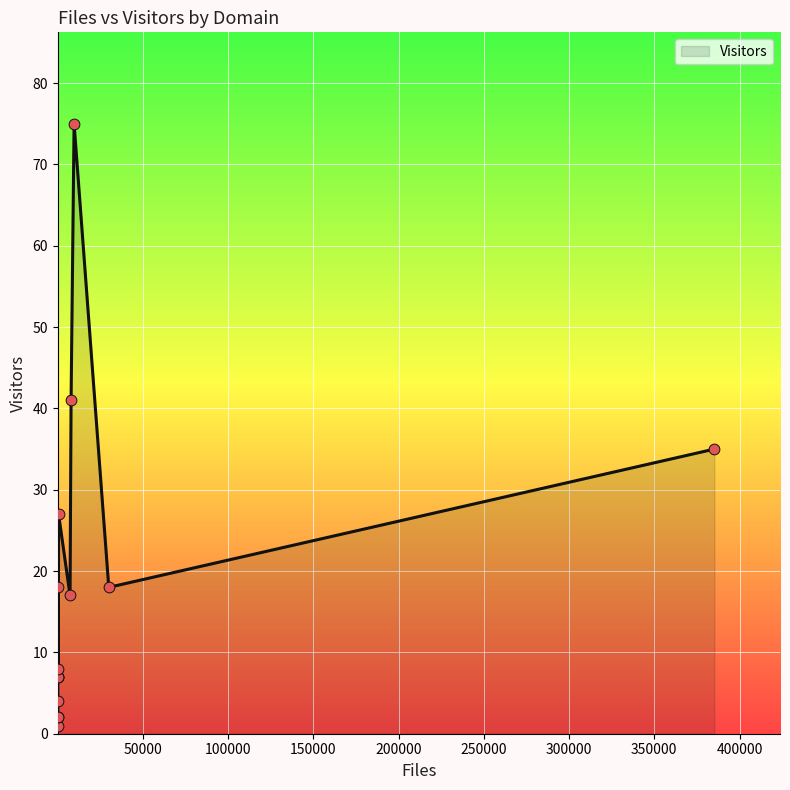

What is the greatest value displayed?

75